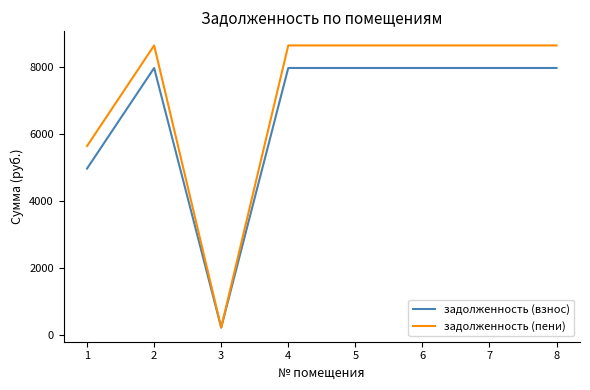

What is the minimum value shown in the chart?

221.9